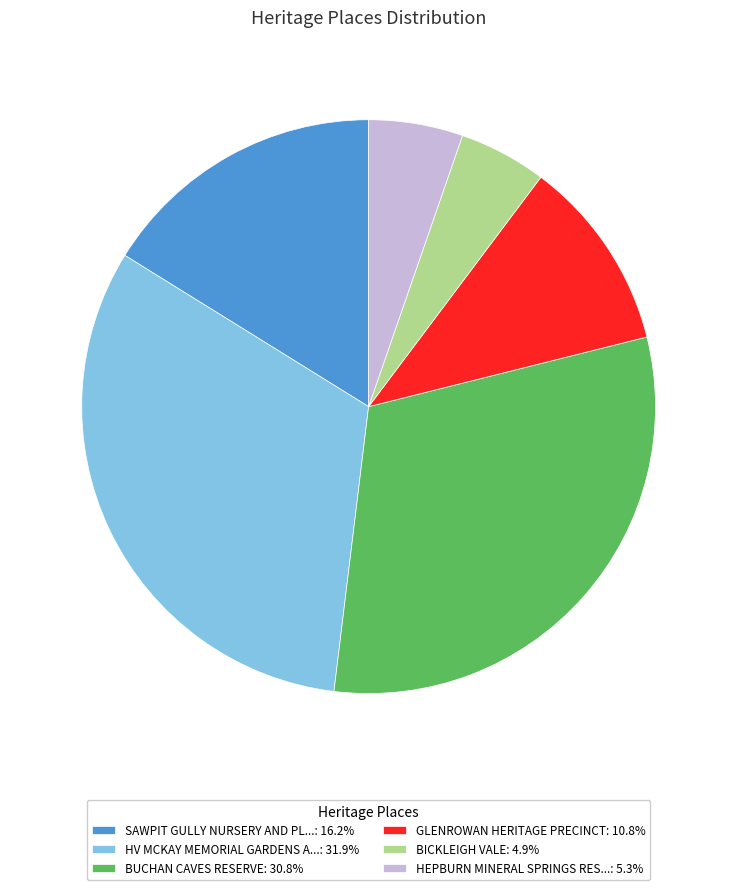

Approximately how many times larger is the value at GLENROWAN HERITAGE PRECINCT: 10.8% compared to HEPBURN MINERAL SPRINGS RES...: 5.3%?

2.0